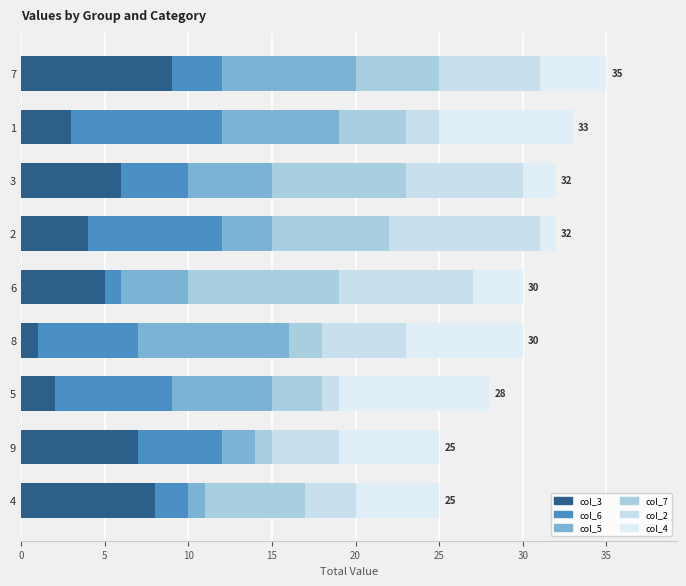

Which series has the largest total across all categories?

col_3